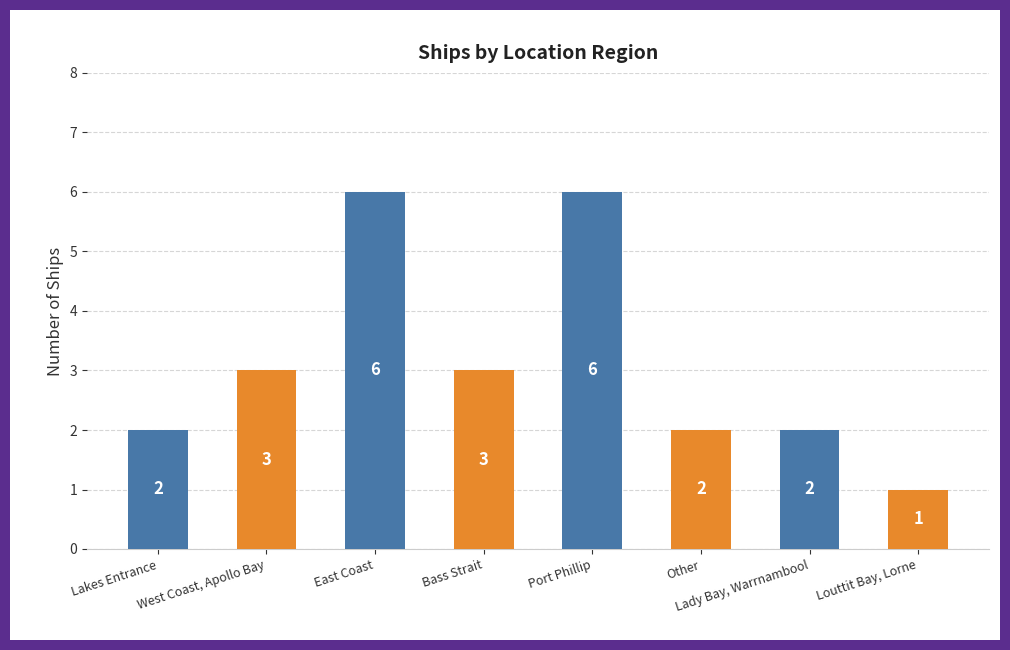

What is the difference between the maximum and minimum values?

5